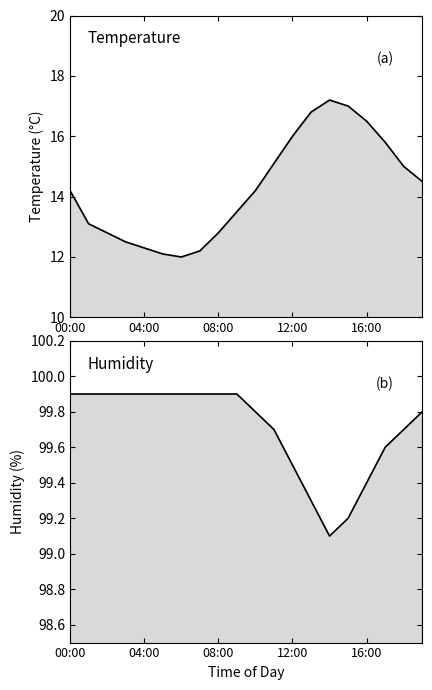

Is it true that temperature equals 7.0 at 7?

False